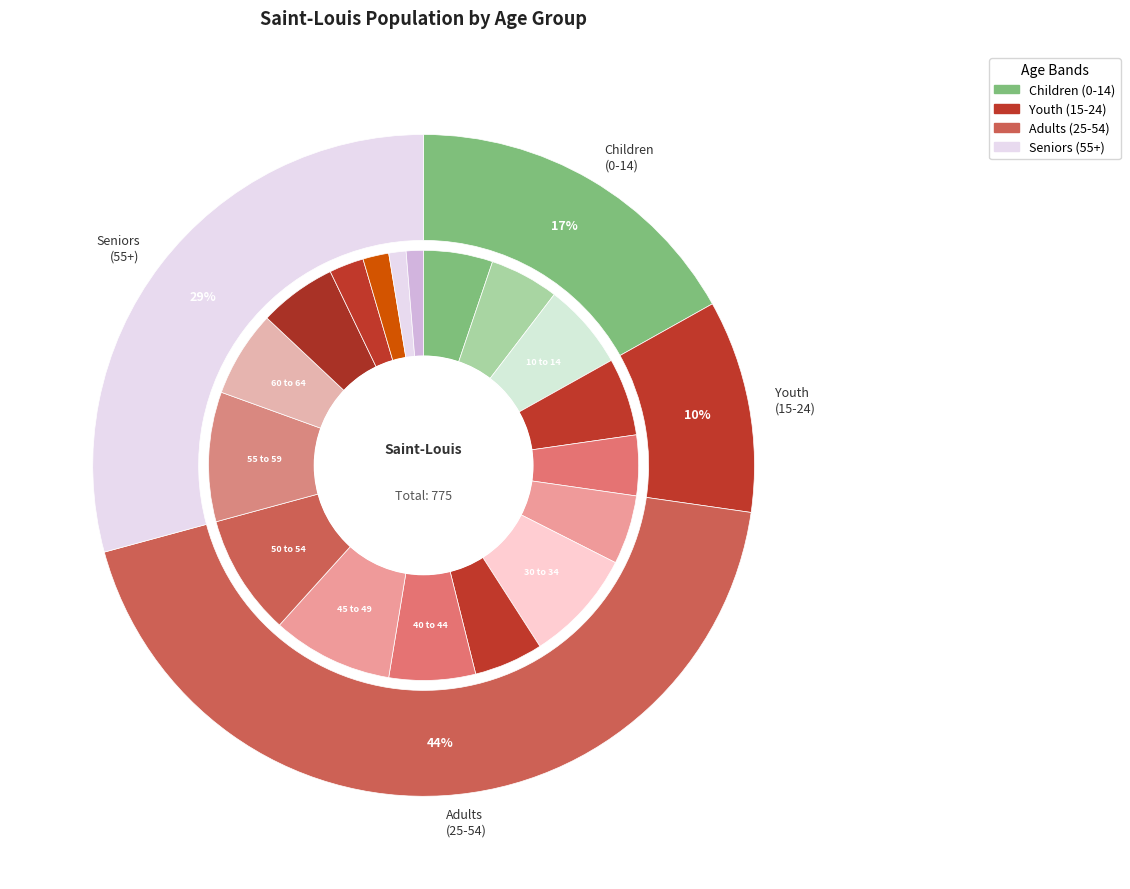

Is it true that 45 to 49 years is 9% of the pie?

True